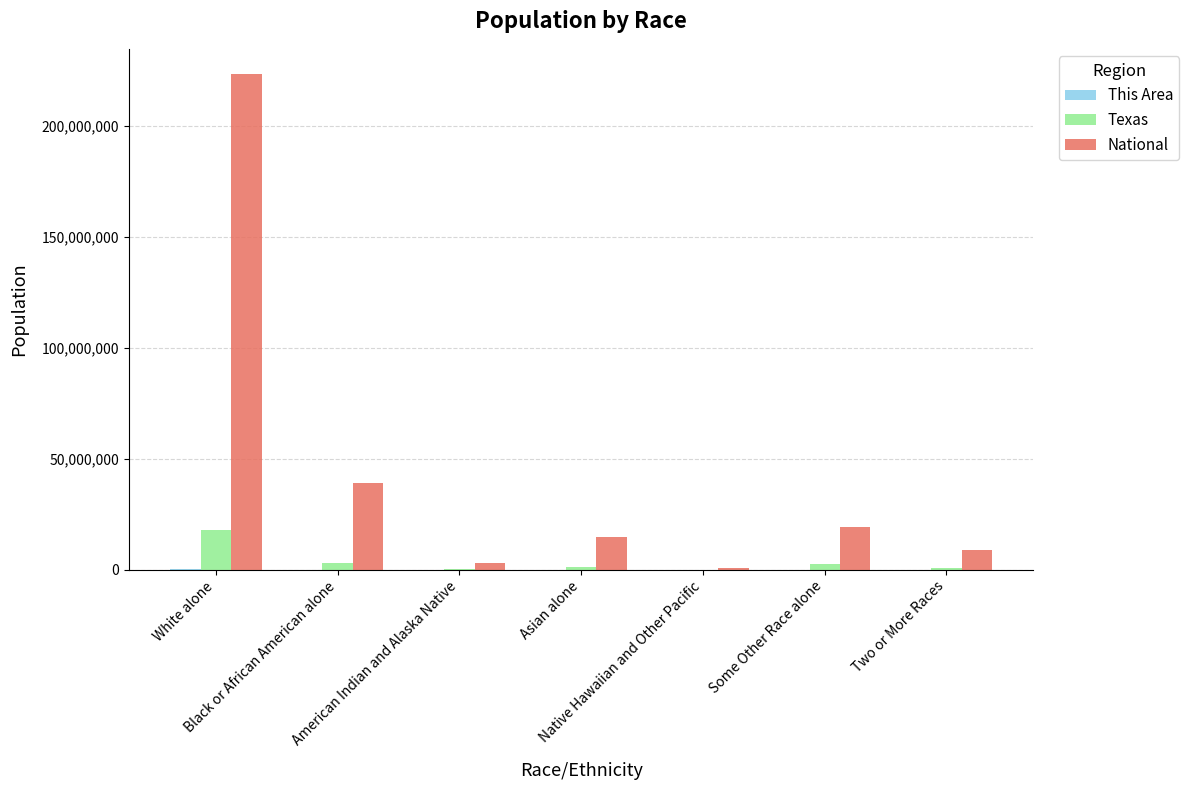

What is the maximum value shown in the chart?

223553265